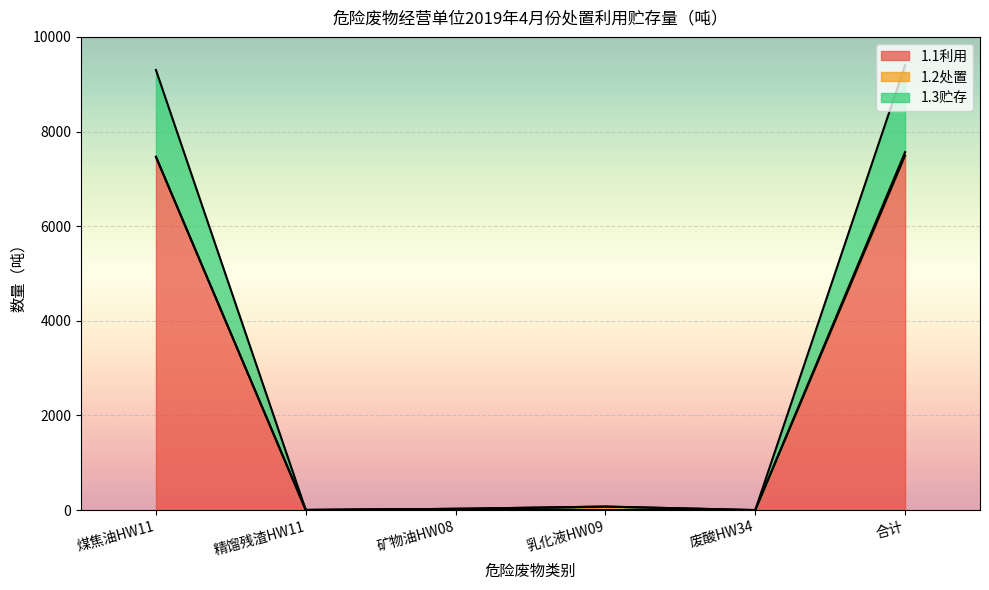

What is the total value across all series at 煤焦油HW11?

9300.4